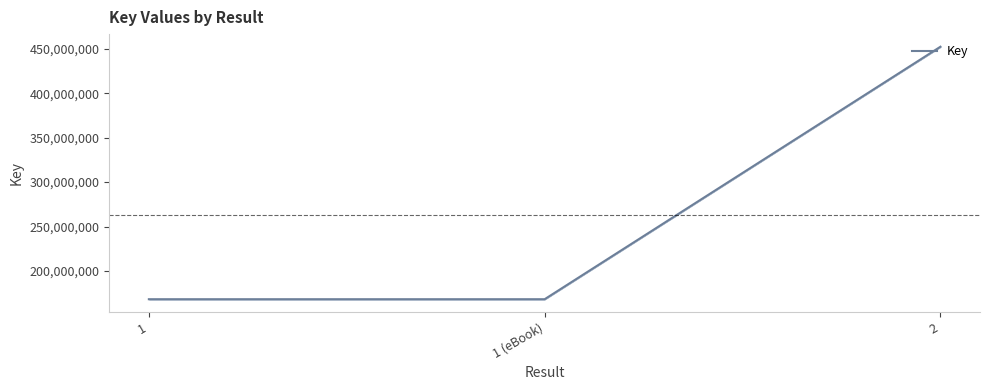

Approximately how many times larger is the value at 1 compared to 2?

0.4